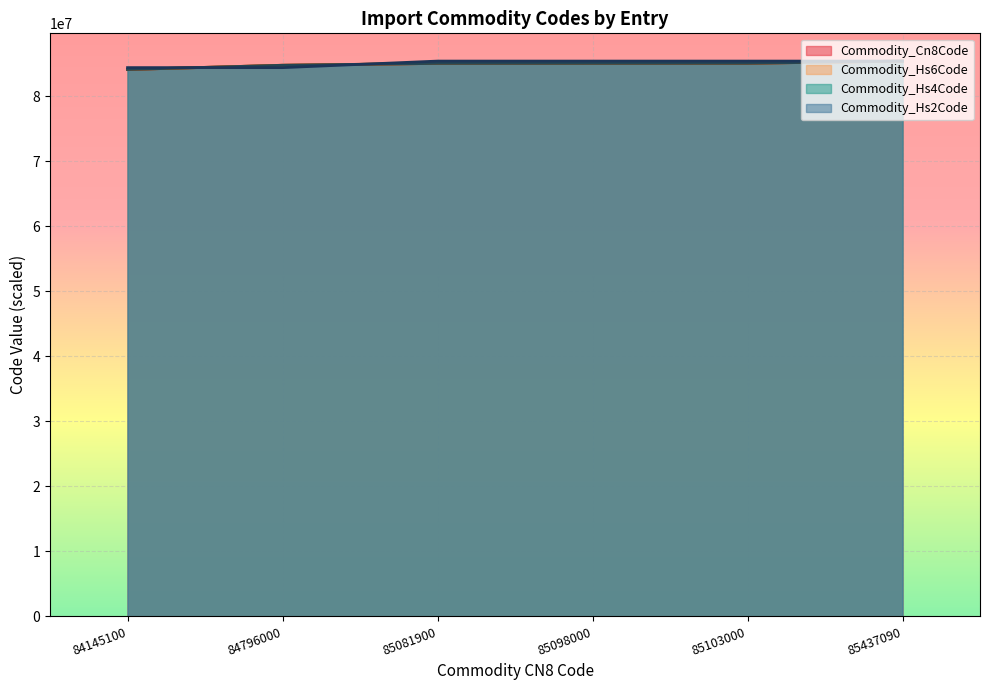

What is the sum of all Commodity_Hs4Code values?

509672295.2